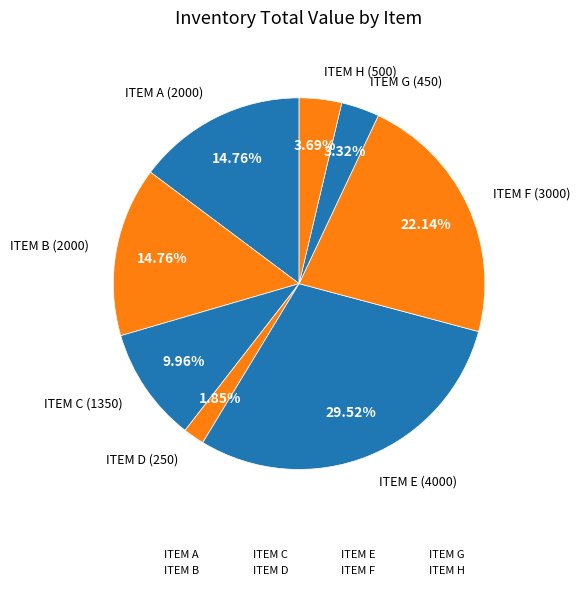

To the nearest percent, what percentage of the pie is ITEM C?

10%